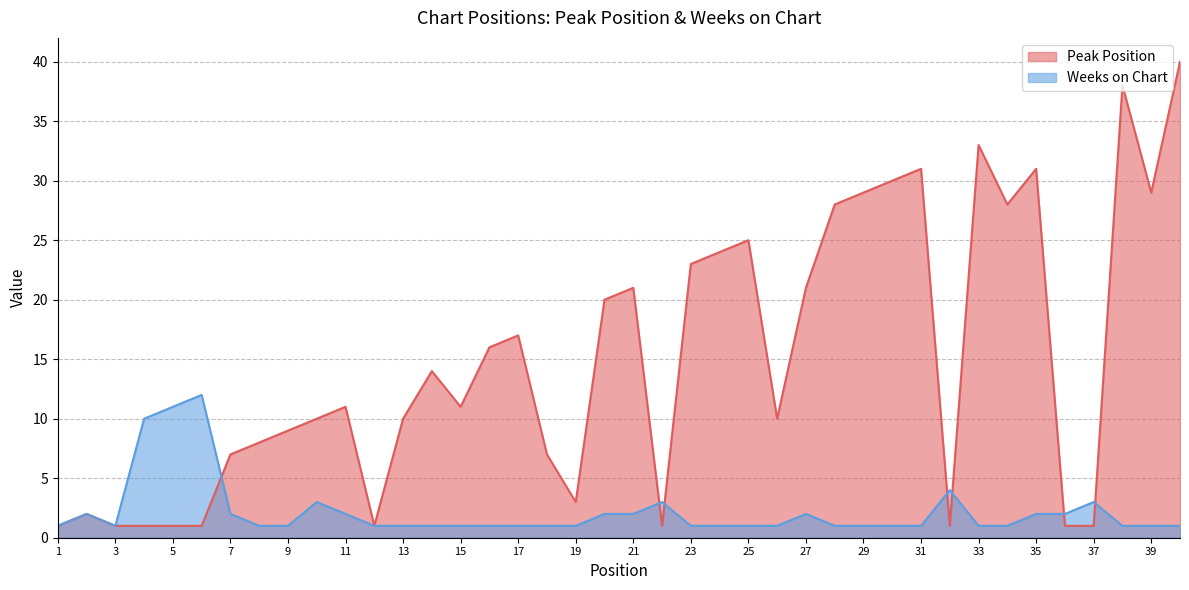

The Peak Position series shows 23 at 23. True or false?

True